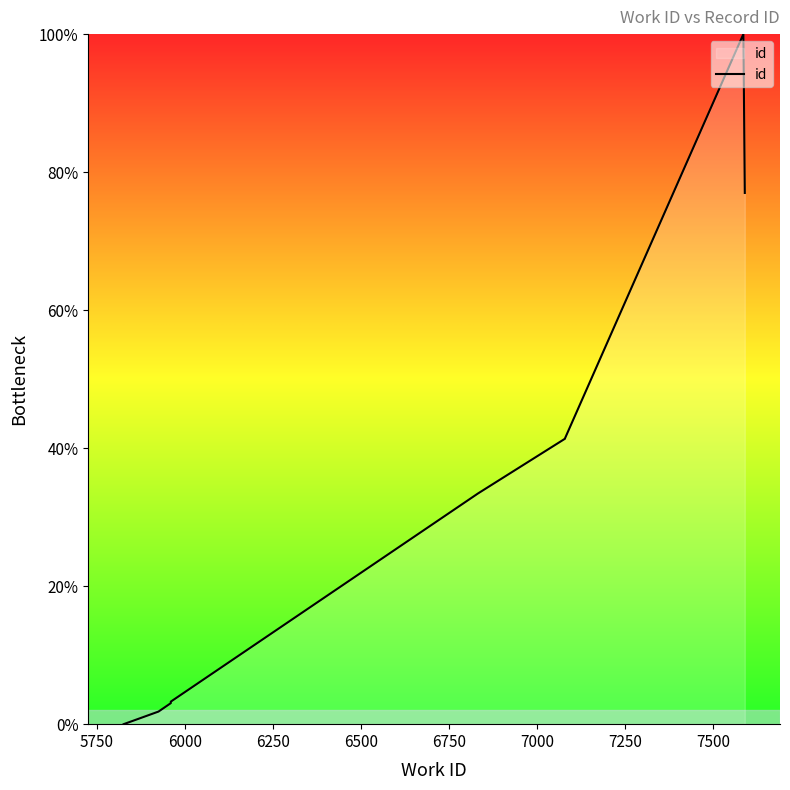

What is the difference between the second highest and second lowest values?

75.2